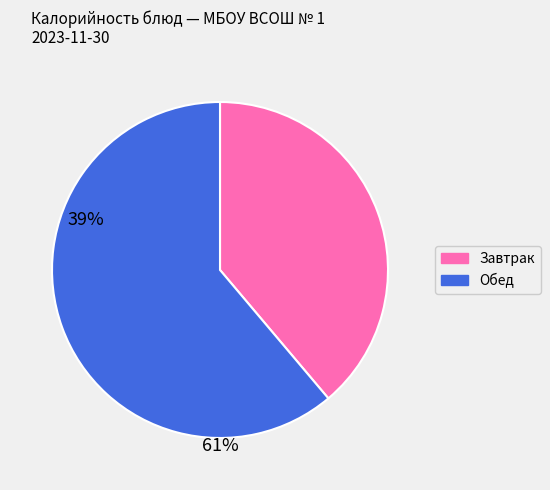

Is there any slice that represents more than half of the pie?

Yes